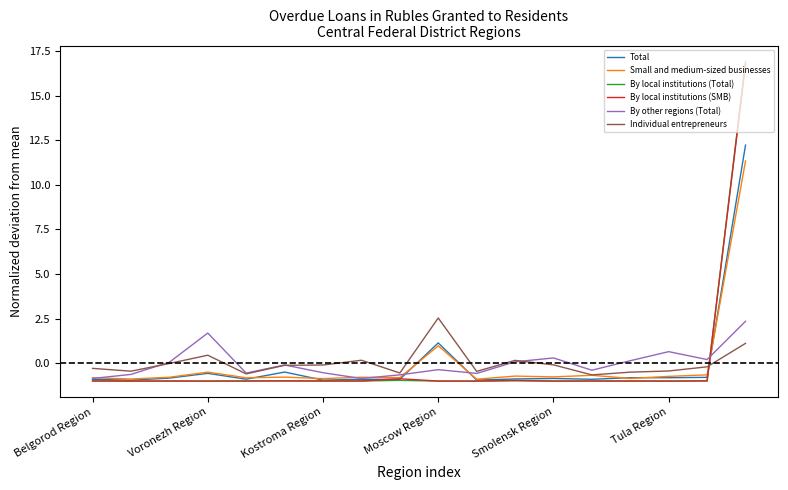

Does the chart display data point markers on the line(s)?

No